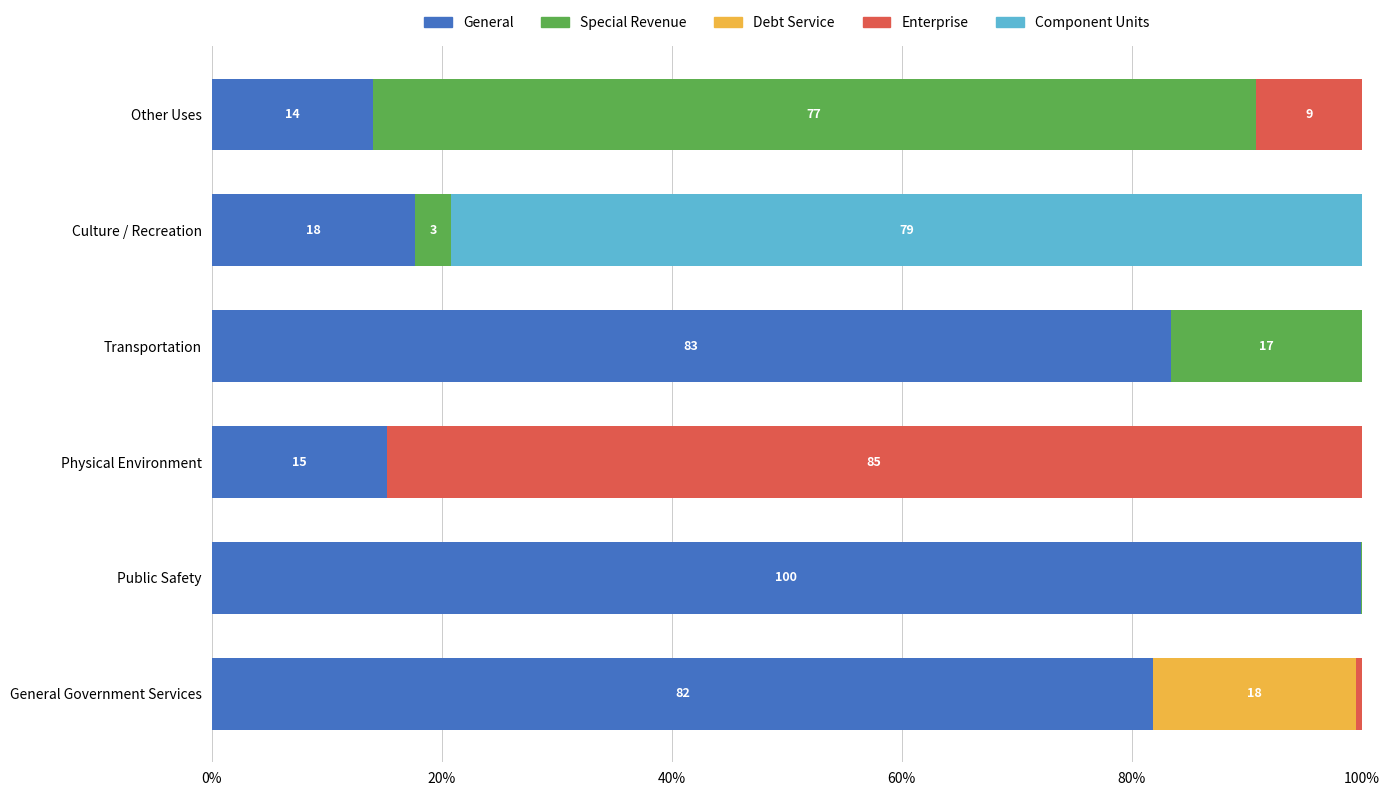

What is the total value across all series at Transportation?

100.0